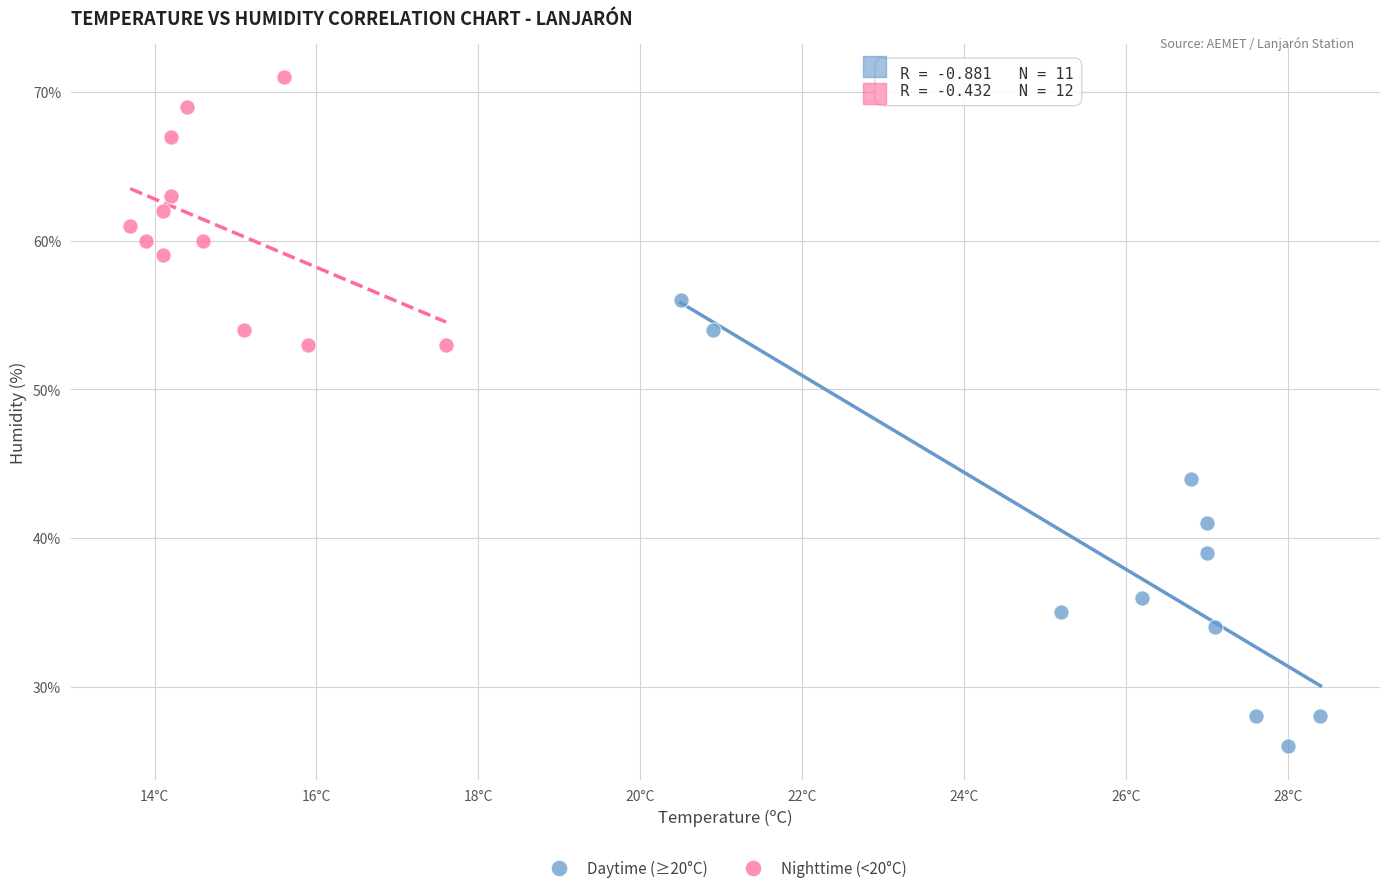

Which series reaches the maximum Y coordinate?

Nighttime (<20°C)